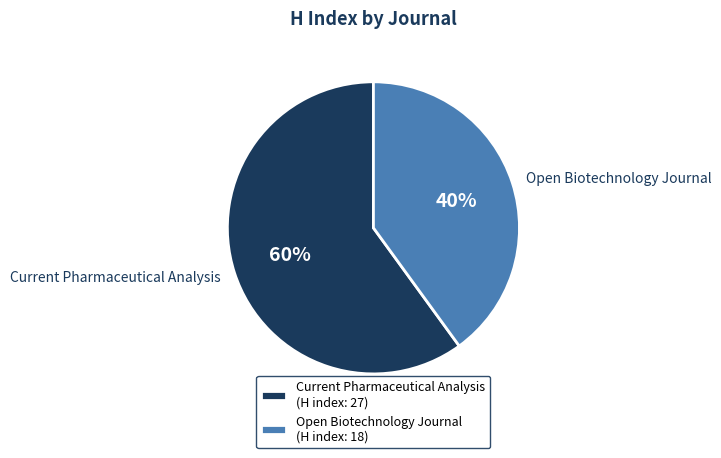

Which slice is the smallest?

Open Biotechnology Journal